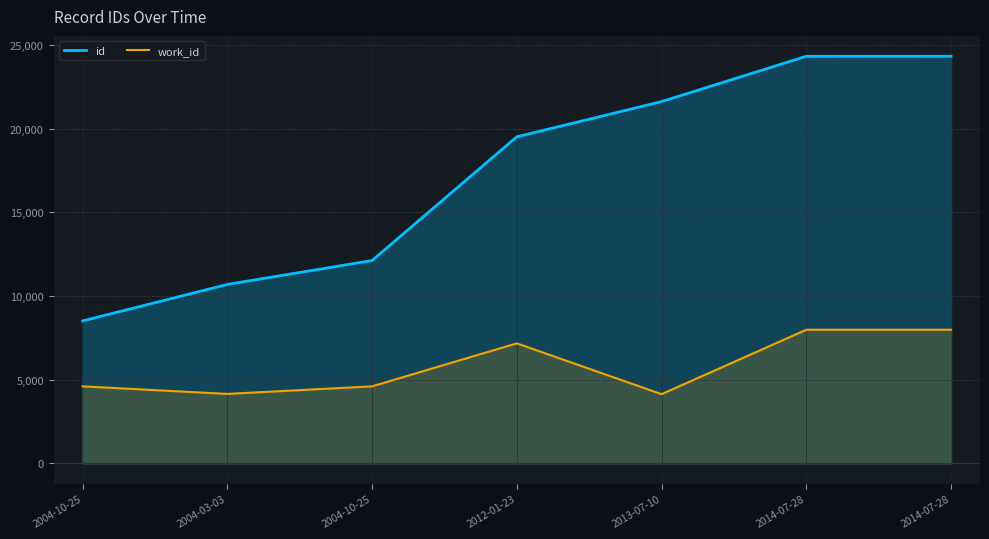

Is the value of id at 2004-10-25 greater than the value of work_id at 2004-10-25?

Yes